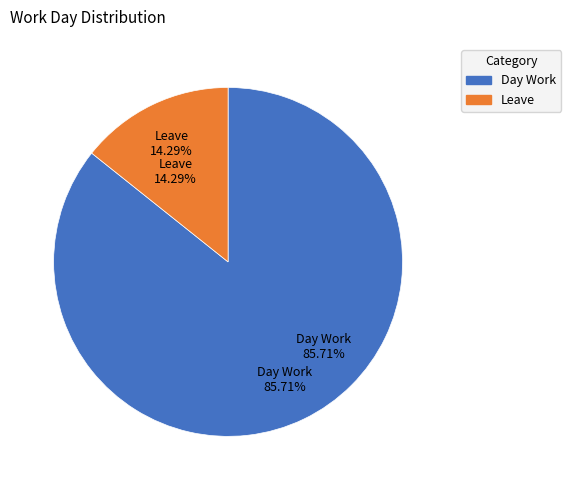

What portion of the pie excludes Day Work?

14.3%